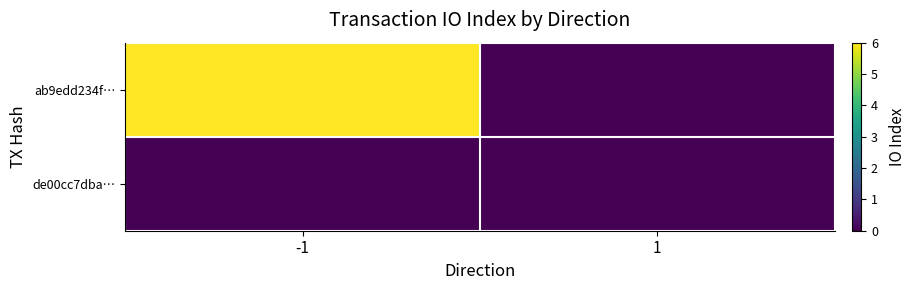

Rank the series by their average value, from lowest to highest.

de00cc7dba…, ab9edd234f…